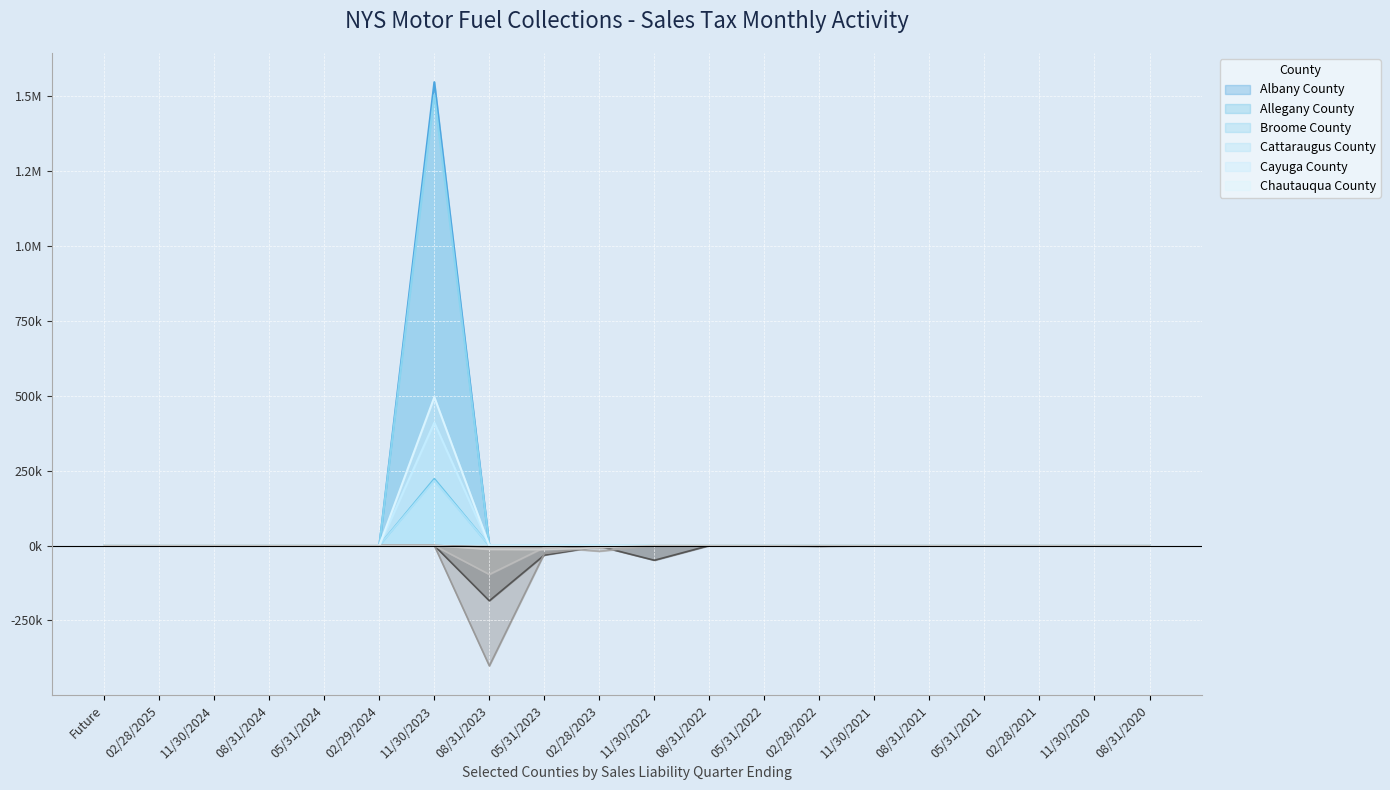

Which series changed the most between 02/28/2023 and 11/30/2022?

Albany County